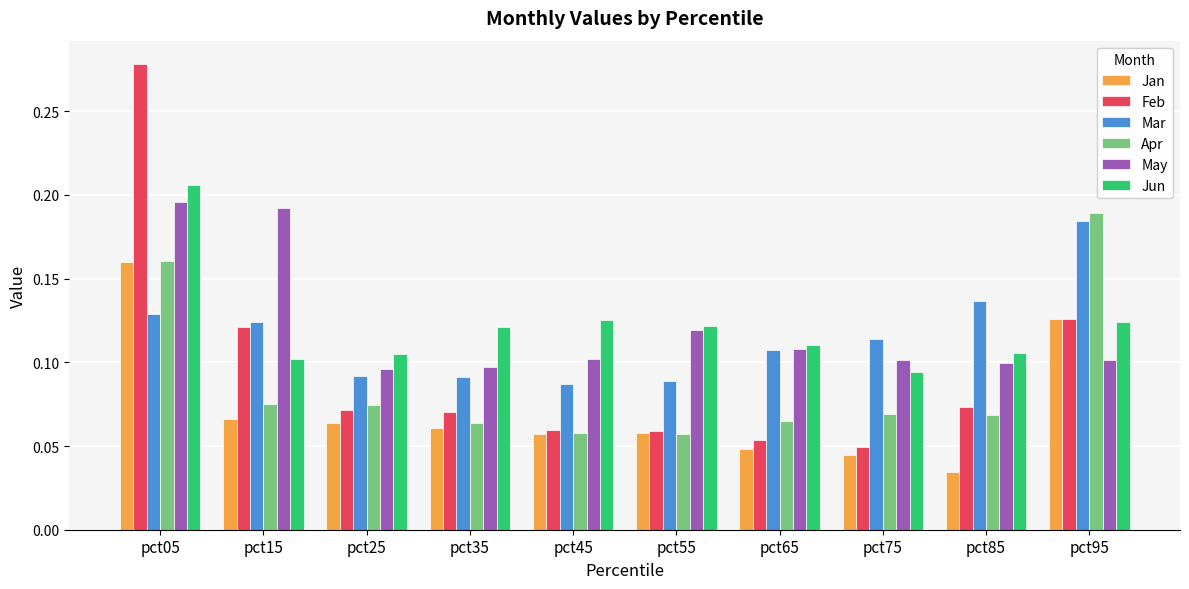

Which category has the lowest value in the Feb series?

pct75